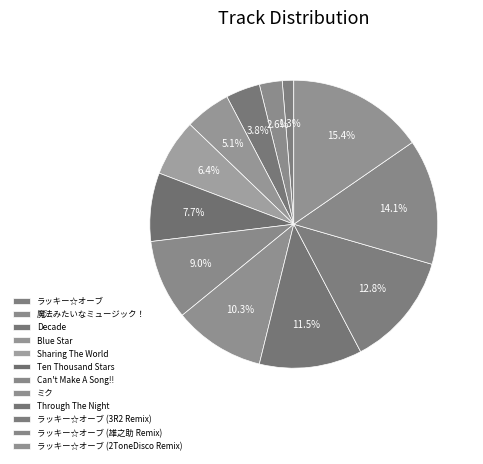

To the nearest percent, what is the difference between the largest and smallest slice percentages?

14%